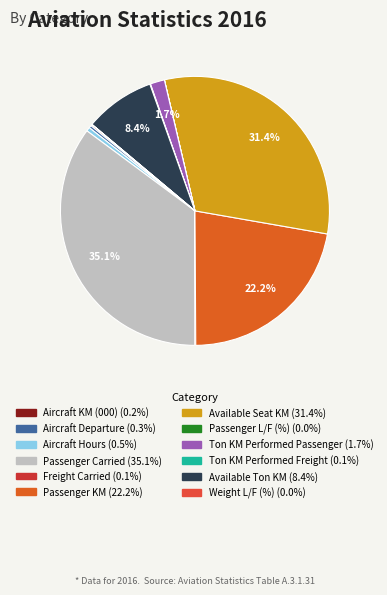

Do Freight Carried and Passenger Carried together represent more than half of the pie?

No